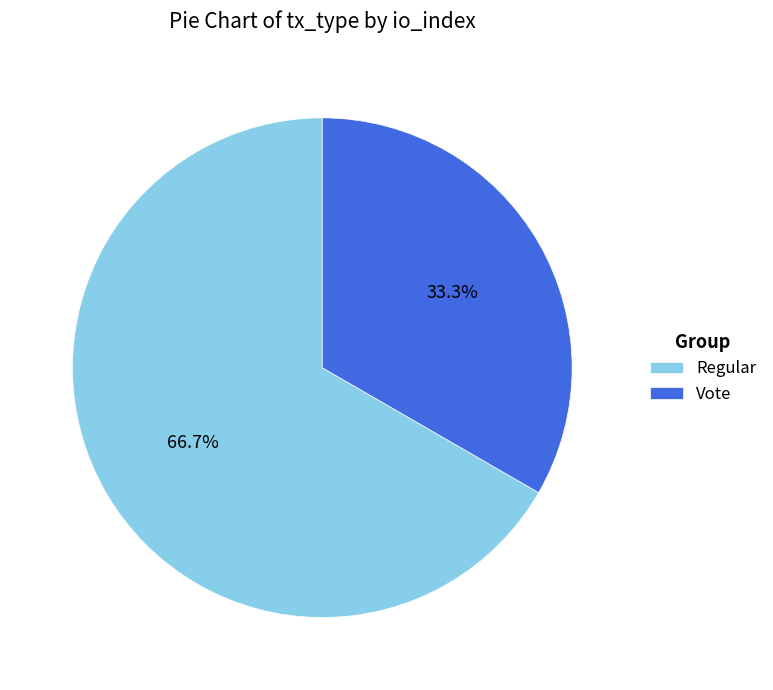

To the nearest percent, what portion does Vote represent?

33%